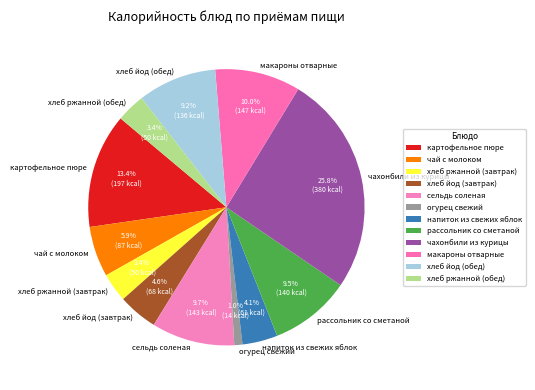

To the nearest percent, what is the difference between the largest and smallest slice percentages?

25%